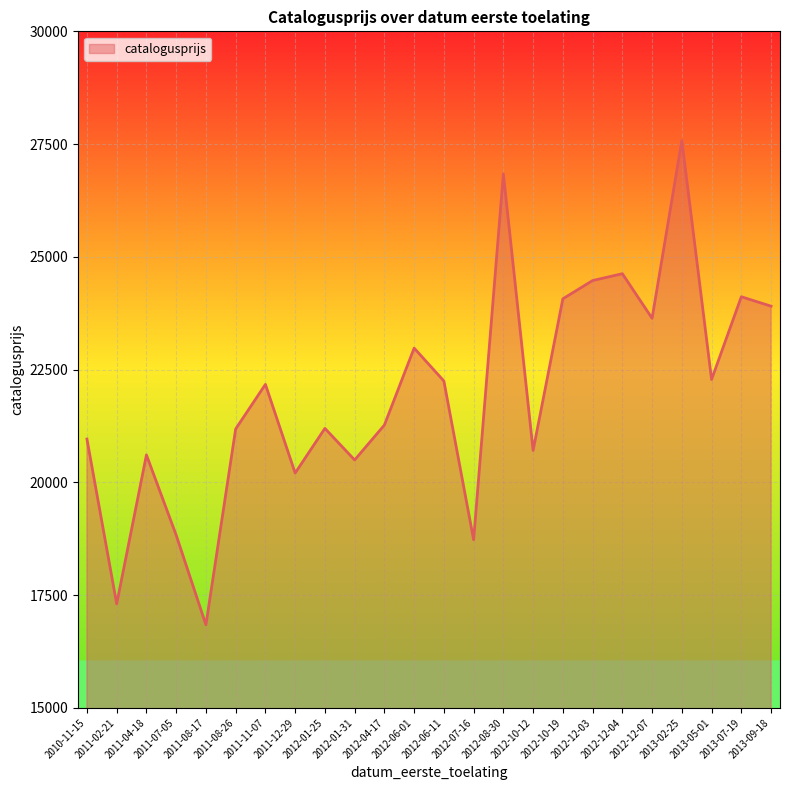

What is the difference between the maximum and minimum values?

10740